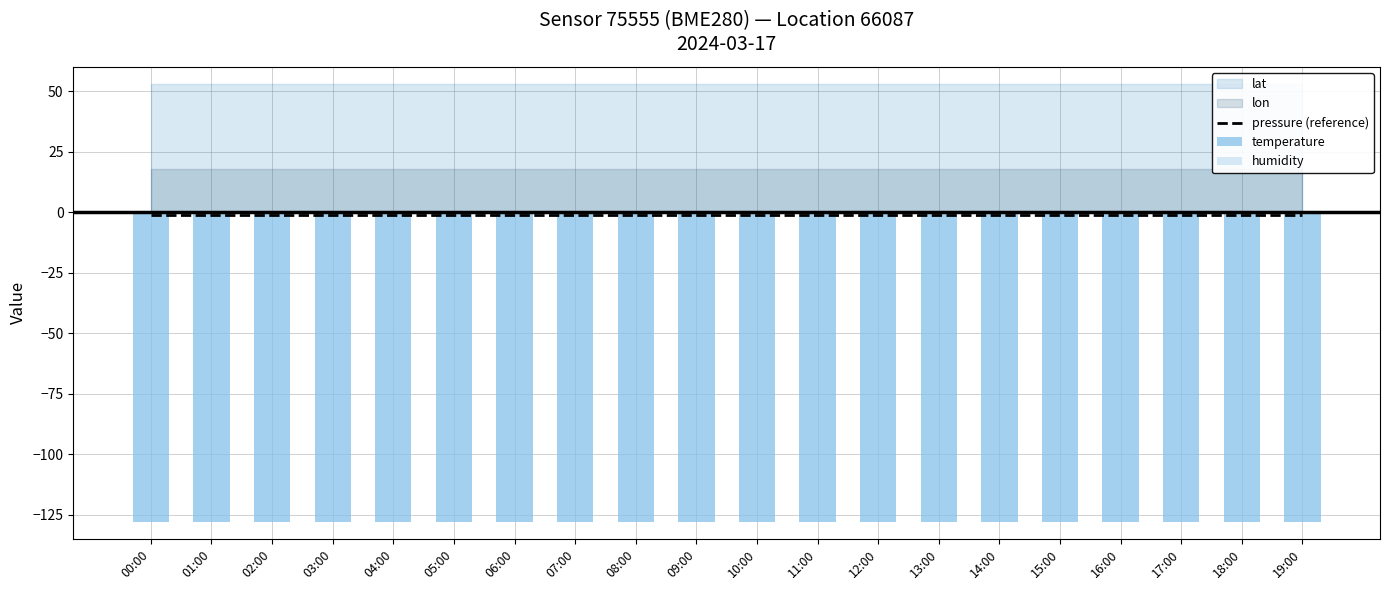

What is the value of the pressure bar at the 6th from the left?

-1.0